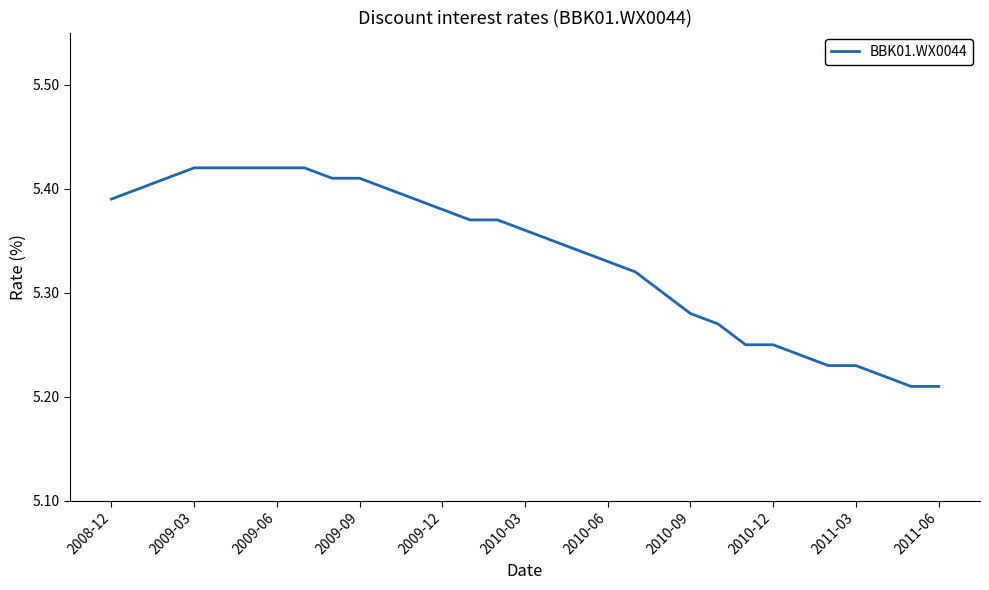

Does the chart have visible grid lines?

No